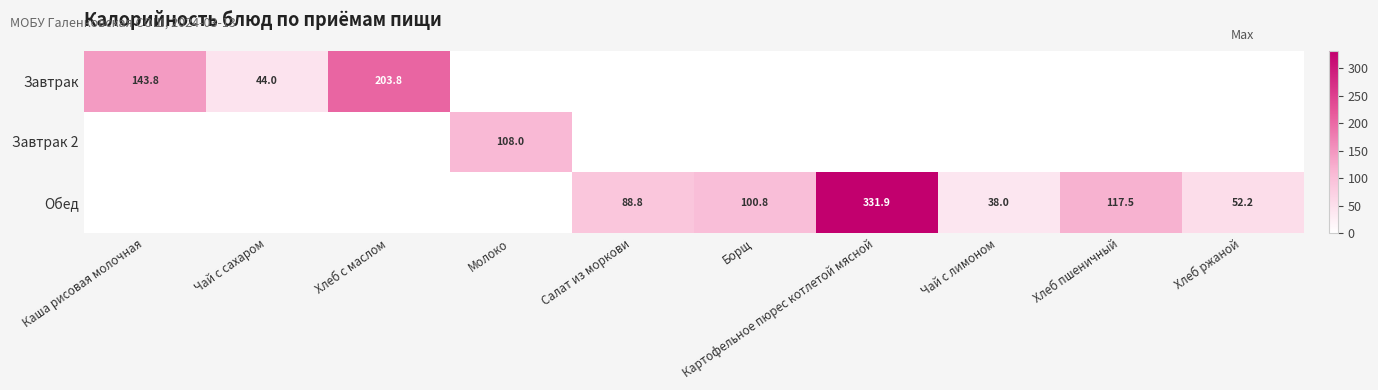

The value of Обед at Борщ is 133.5. True or false?

False